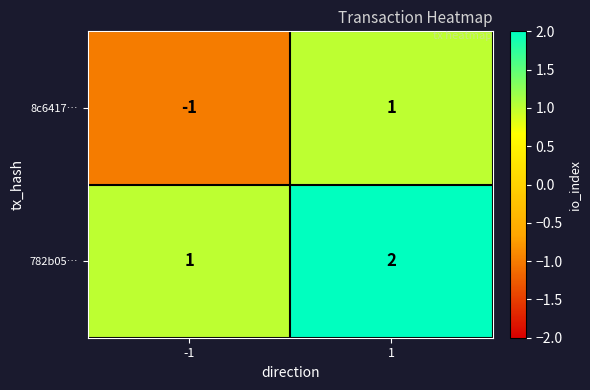

Which series has the widest spread of values?

8c6417…